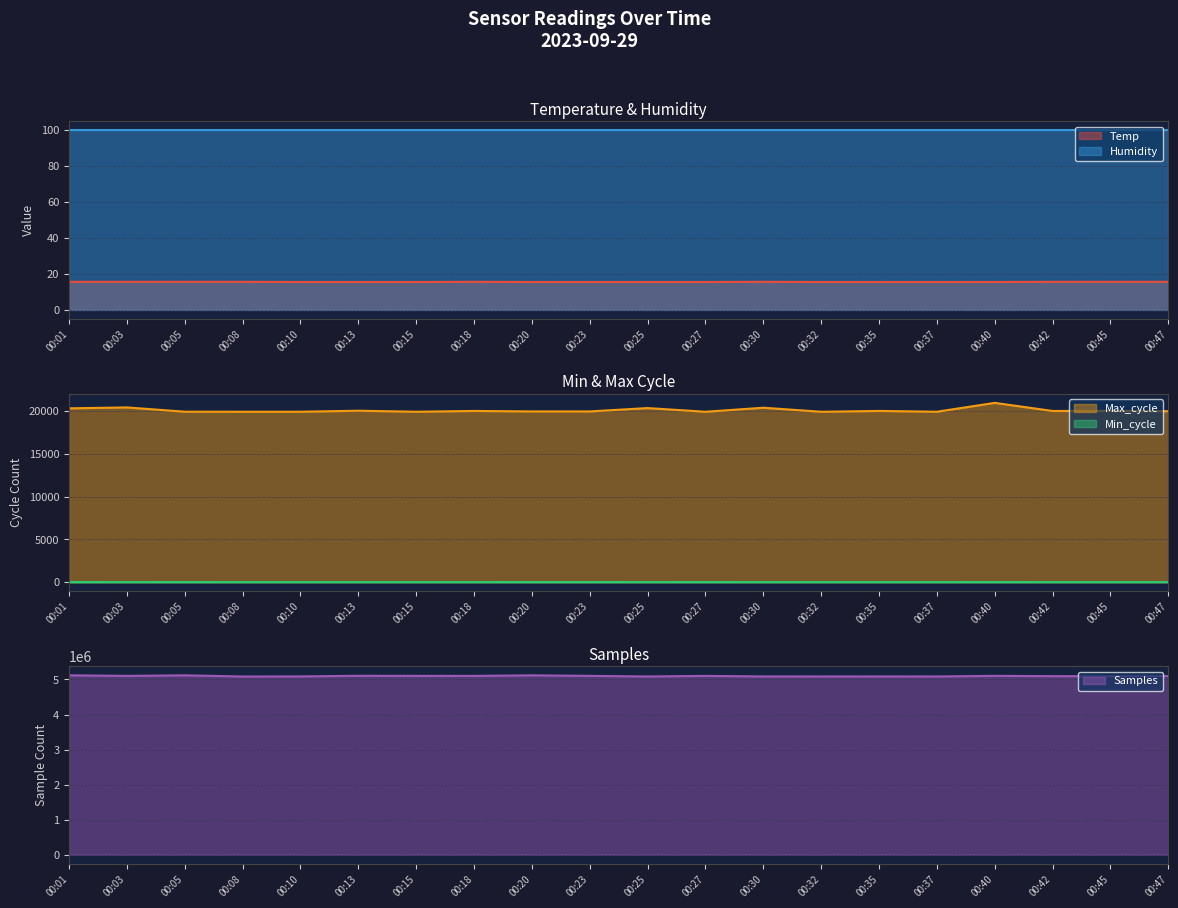

True or false: Max_cycle and Min_cycle cross at least once.

False